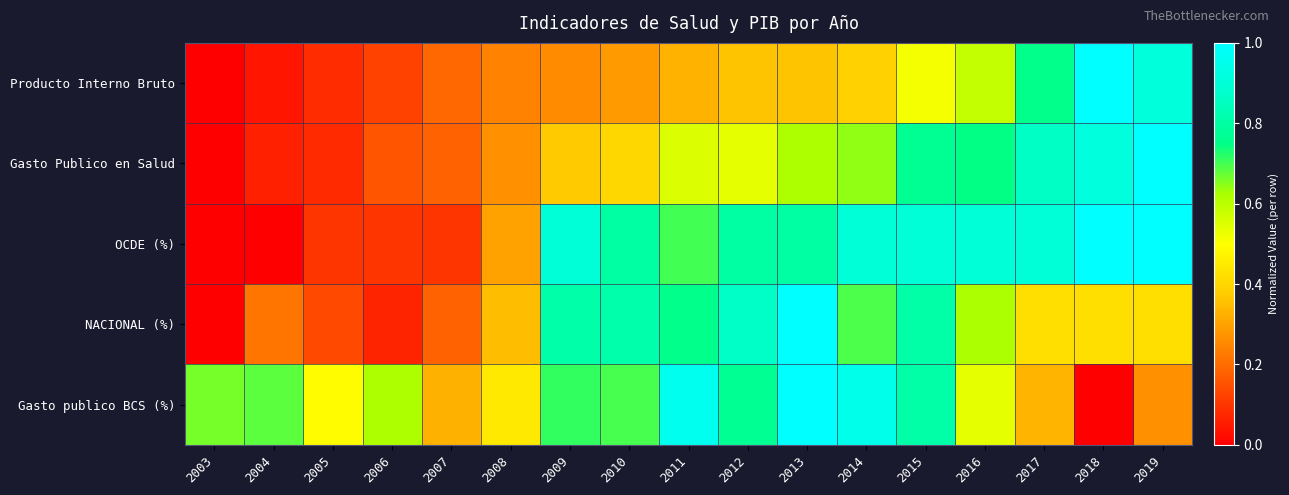

Reading left to right, transcribe all the data shown in this chart.

Producto Interno Bruto: 2003=0.0	2004=0.0	2005=0.1	2006=0.1	2007=0.2	2008=0.2	2009=0.3	2010=0.3	2011=0.3	2012=0.4	2013=0.4	2014=0.4	2015=0.5	2016=0.6	2017=0.8	2018=1.0	2019=0.9
Gasto Publico en Salud: 2003=0.0	2004=0.1	2005=0.1	2006=0.2	2007=0.2	2008=0.3	2009=0.4	2010=0.4	2011=0.6	2012=0.5	2013=0.6	2014=0.6	2015=0.8	2016=0.7	2017=0.9	2018=0.9	2019=1.0
OCDE (%): 2003=0.0	2004=0.0	2005=0.1	2006=0.1	2007=0.1	2008=0.3	2009=0.9	2010=0.8	2011=0.7	2012=0.8	2013=0.8	2014=0.9	2015=0.9	2016=0.9	2017=0.9	2018=1.0	2019=1.0
NACIONAL (%): 2003=0.0	2004=0.2	2005=0.1	2006=0.1	2007=0.2	2008=0.3	2009=0.8	2010=0.8	2011=0.8	2012=0.9	2013=1.0	2014=0.7	2015=0.8	2016=0.6	2017=0.4	2018=0.4	2019=0.4
Gasto publico BCS (%): 2003=0.7	2004=0.7	2005=0.5	2006=0.6	2007=0.3	2008=0.4	2009=0.7	2010=0.7	2011=1.0	2012=0.8	2013=1.0	2014=1.0	2015=0.8	2016=0.5	2017=0.3	2018=0.0	2019=0.3